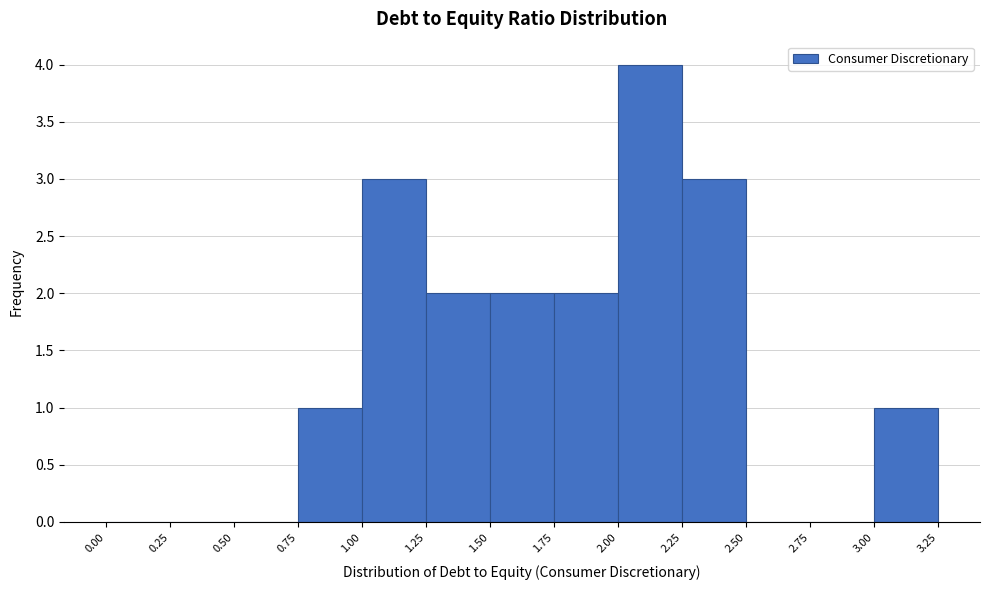

Reading left to right, transcribe this chart: for each bar, give the range it covers on the x-axis and its height. The values are not printed on the chart, so give them approximately, as read against the axis.

0.00 to 0.25: 0
0.25 to 0.50: 0
0.50 to 0.75: 0
0.75 to 1.00: 1
1.00 to 1.25: 3
1.25 to 1.50: 2
1.50 to 1.75: 2
1.75 to 2.00: 2
2.00 to 2.25: 4
2.25 to 2.50: 3
2.50 to 2.75: 0
2.75 to 3.00: 0
3.00 to 3.25: 1